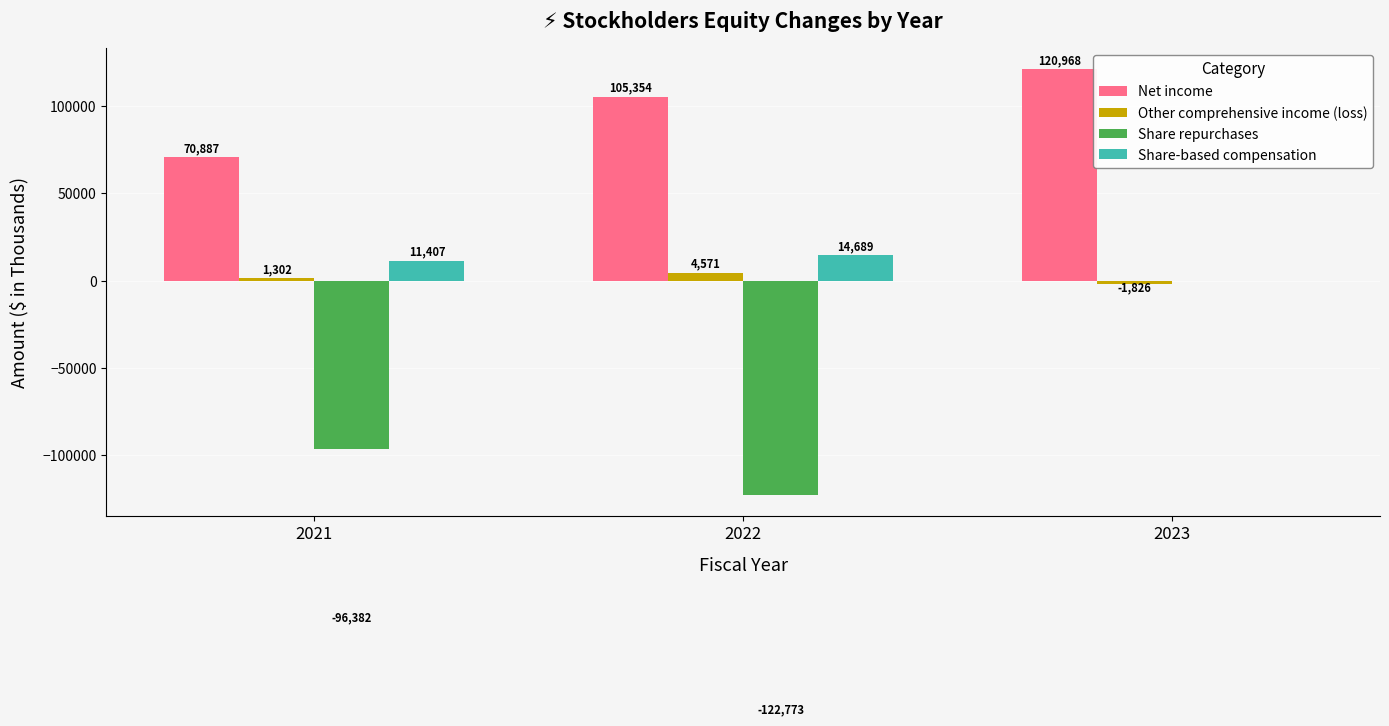

Are the bars horizontal?

No